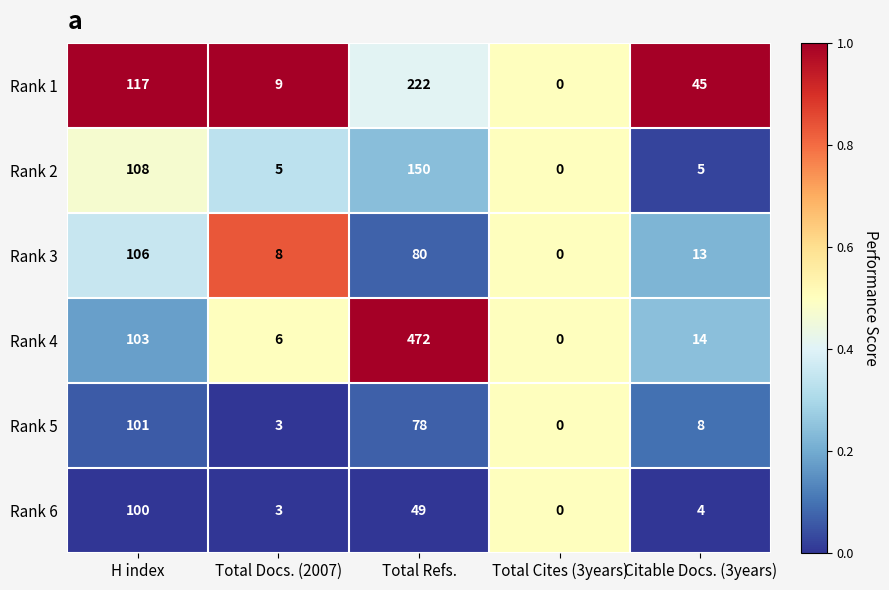

Between H index and Citable Docs. (3years), which series saw the biggest shift?

Rank 2